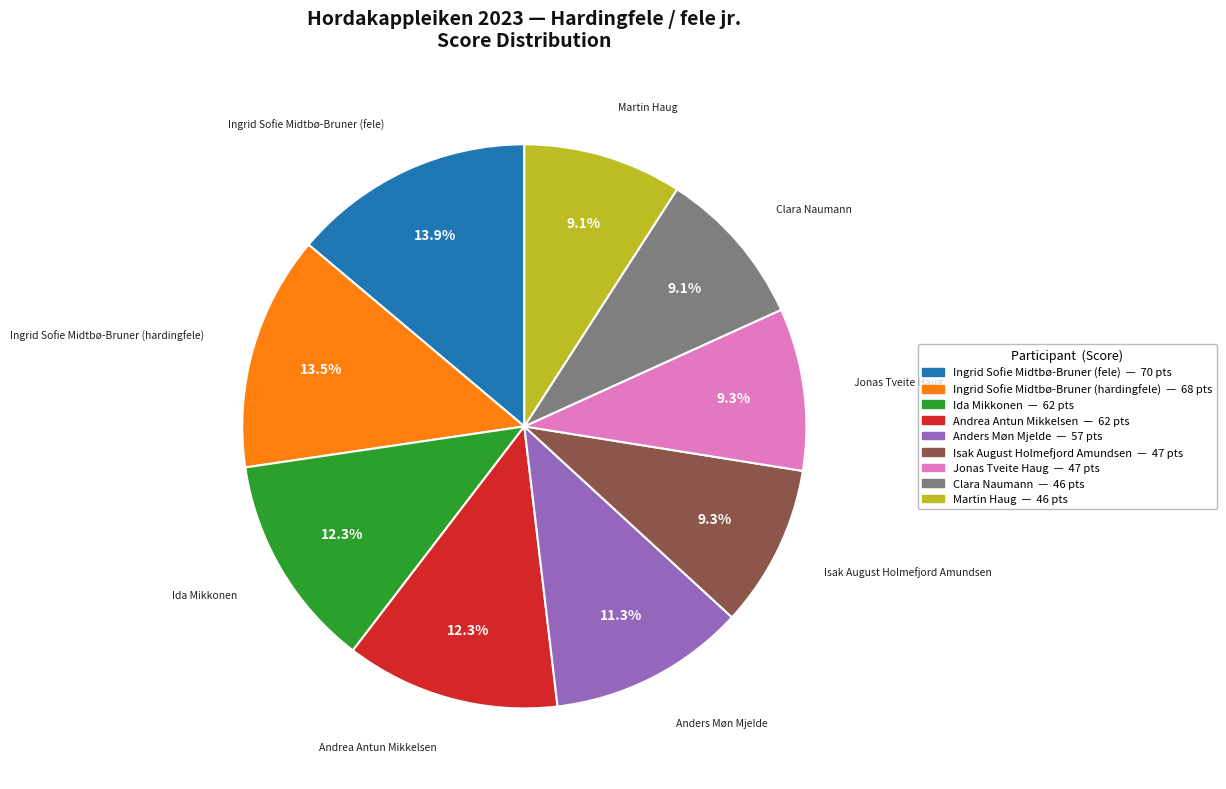

Count the number of slices in the pie.

9